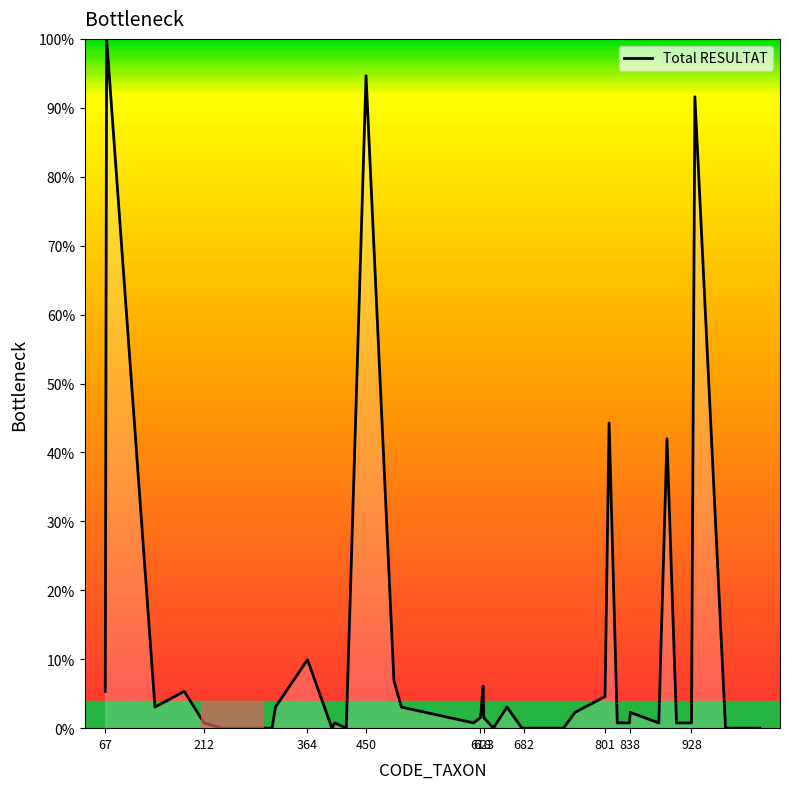

What is the maximum value shown in the chart?

100.0